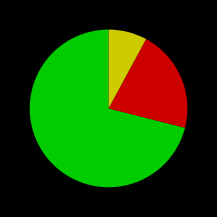

Is there any slice that represents more than half of the pie?

Yes